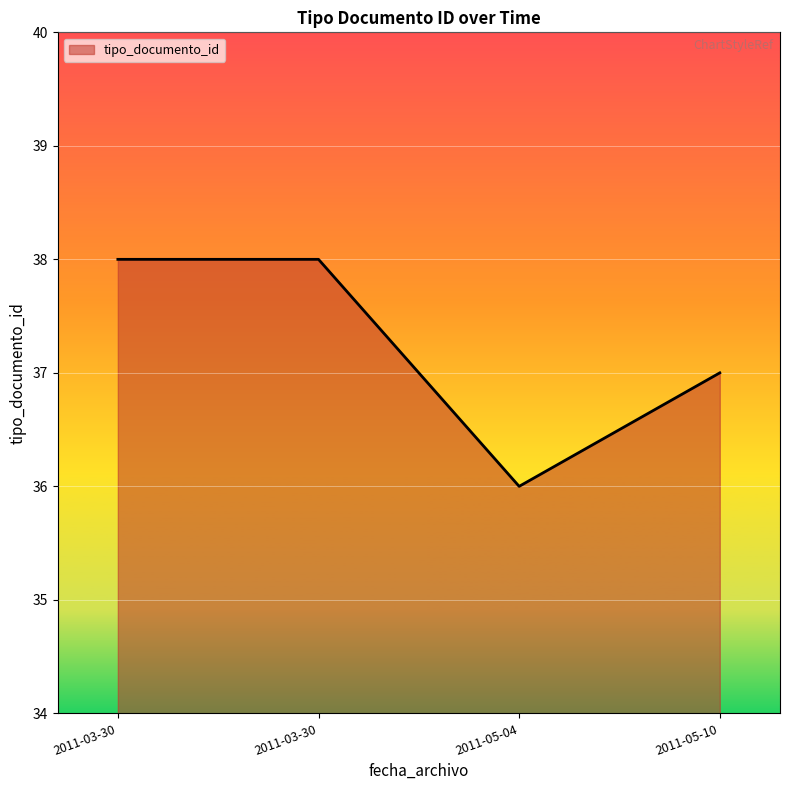

What is the difference between the second highest and minimum values?

2